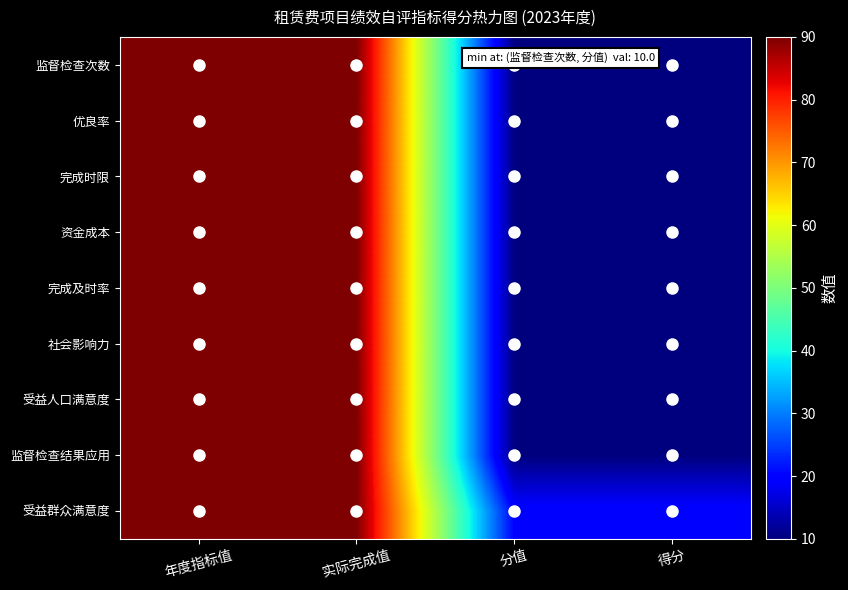

Reading left to right, extract all data points from this chart.

监督检查次数: 年度指标值=90	实际完成值=90	分值=10	得分=10
优良率: 年度指标值=90	实际完成值=90	分值=10	得分=10
完成时限: 年度指标值=90	实际完成值=90	分值=10	得分=10
资金成本: 年度指标值=90	实际完成值=90	分值=10	得分=10
完成及时率: 年度指标值=90	实际完成值=90	分值=10	得分=10
社会影响力: 年度指标值=90	实际完成值=90	分值=10	得分=10
受益人口满意度: 年度指标值=90	实际完成值=90	分值=10	得分=10
监督检查结果应用: 年度指标值=90	实际完成值=90	分值=10	得分=10
受益群众满意度: 年度指标值=90	实际完成值=90	分值=20	得分=20